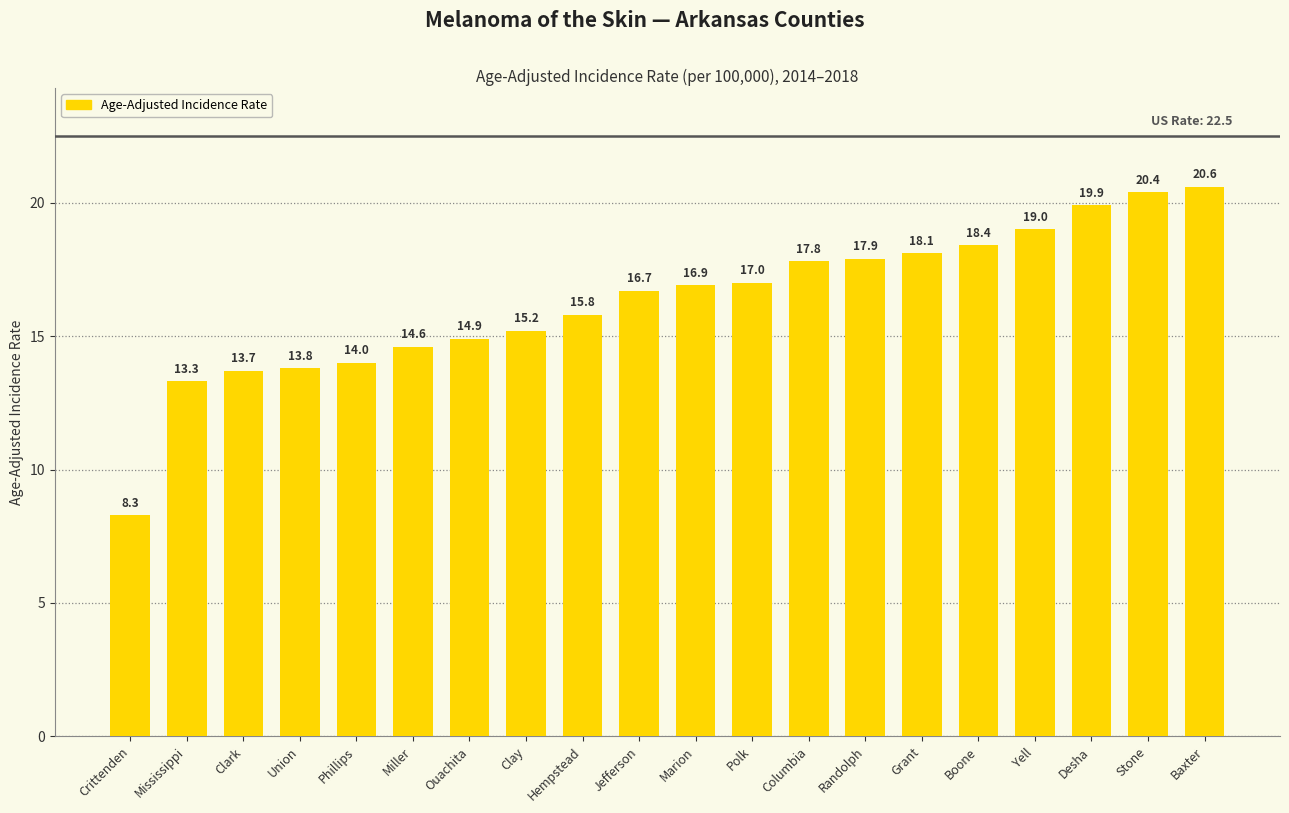

Are the bars grouped side by side (vs. stacked)?

No